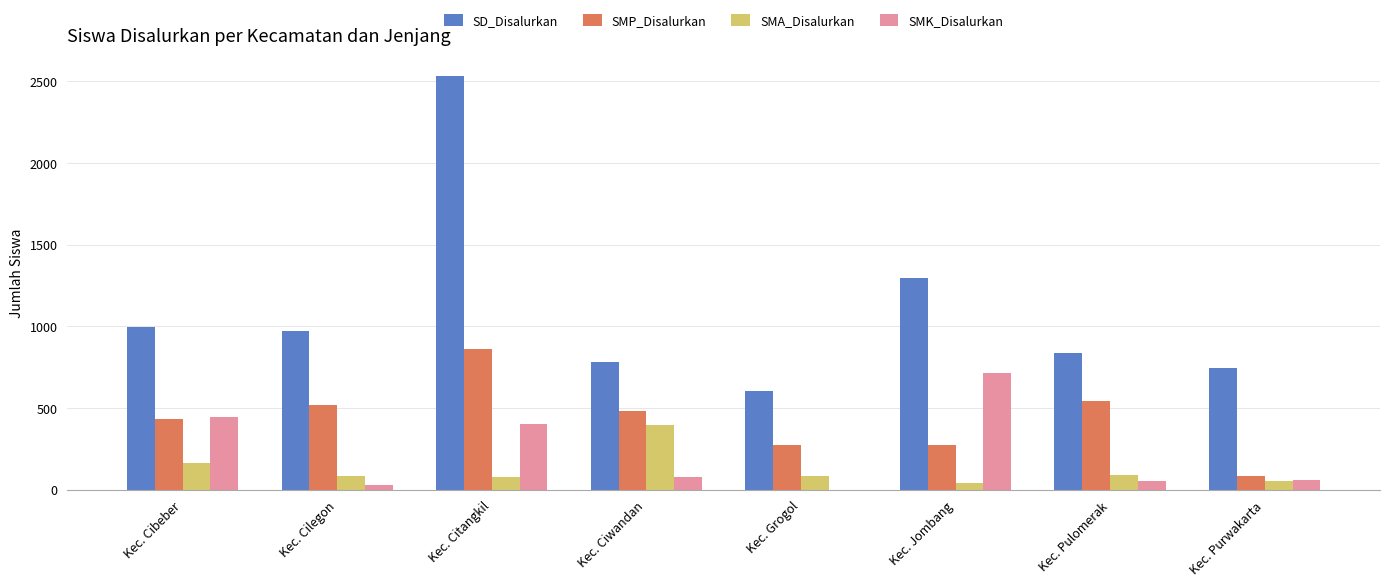

Is the value of SMK_Disalurkan at Kec. Pulomerak greater than the value of SD_Disalurkan at Kec. Ciwandan?

No